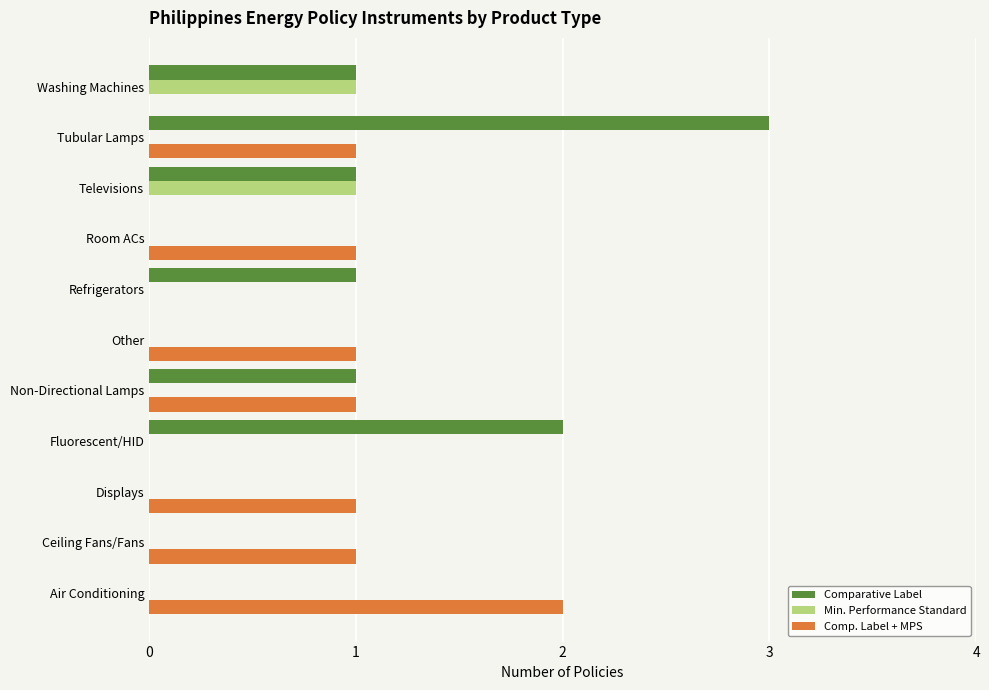

Is it true that Min. Performance Standard equals 1 at Televisions?

True